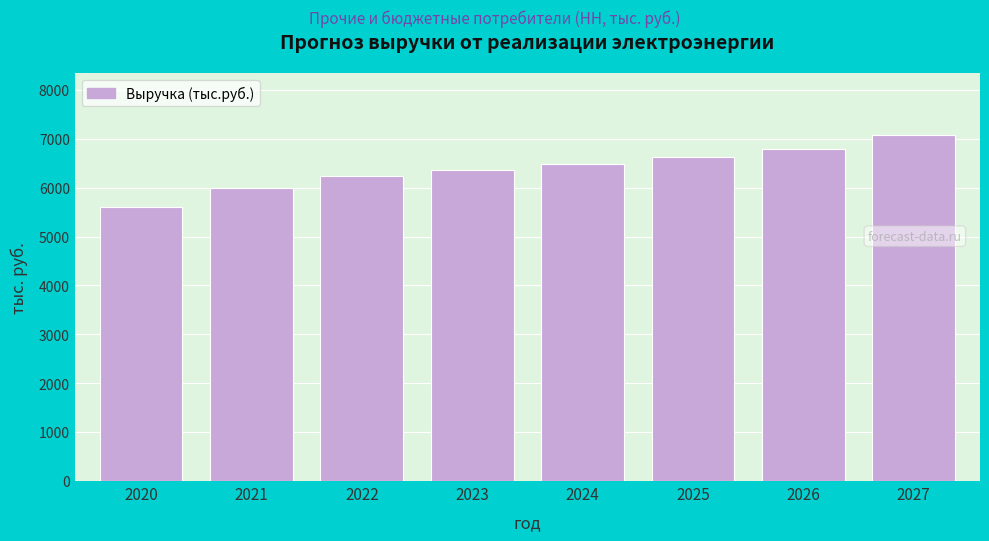

Reading left to right, list all the values displayed in this chart.

2020=5597.0	2021=5989.0	2022=6231.1	2023=6359.6	2024=6490.3	2025=6627.3	2026=6788.0	2027=7072.9